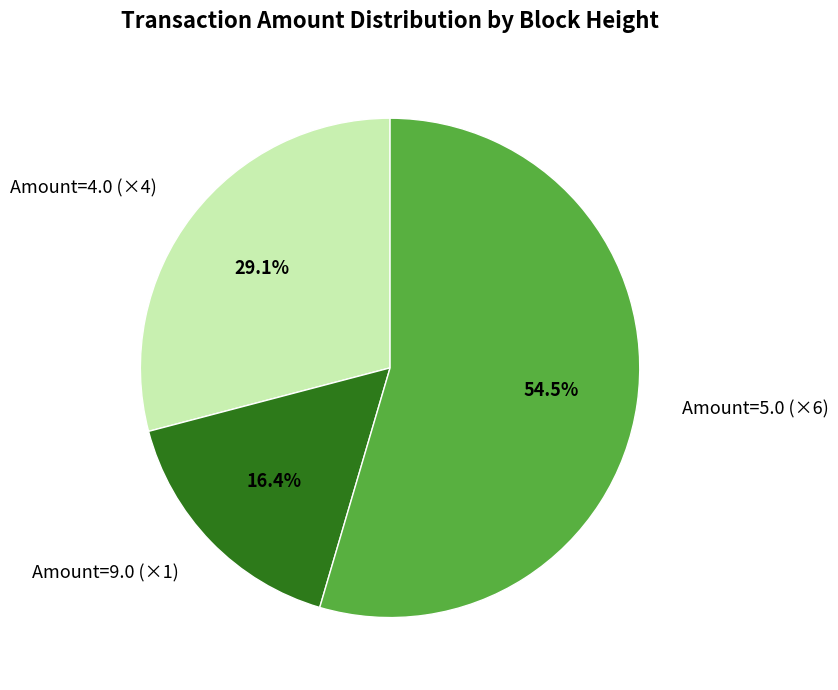

Does any single category account for the majority?

Yes